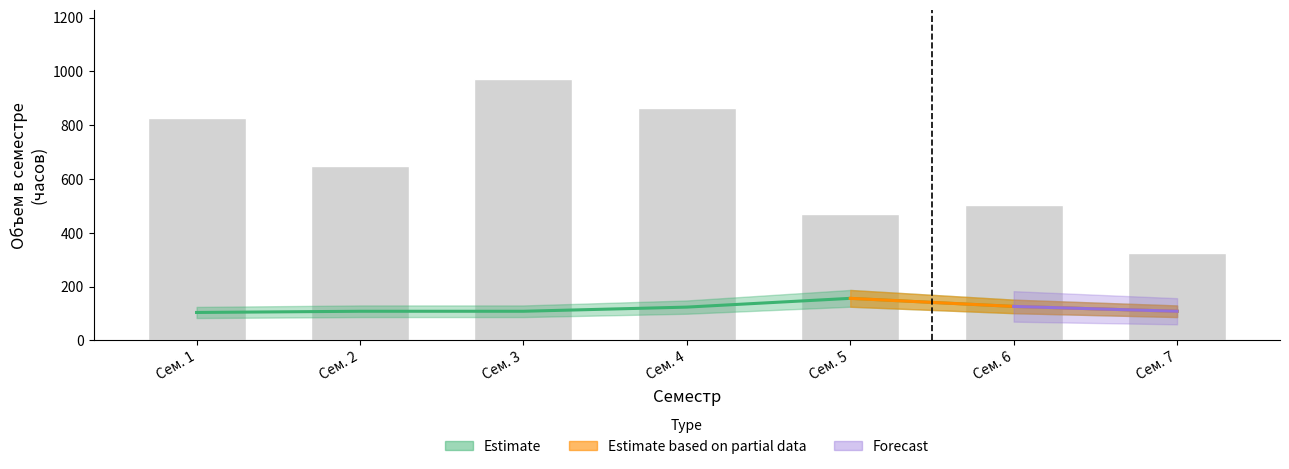

Reading left to right, extract all data points from this chart.

828	648	972	864	468	504	324